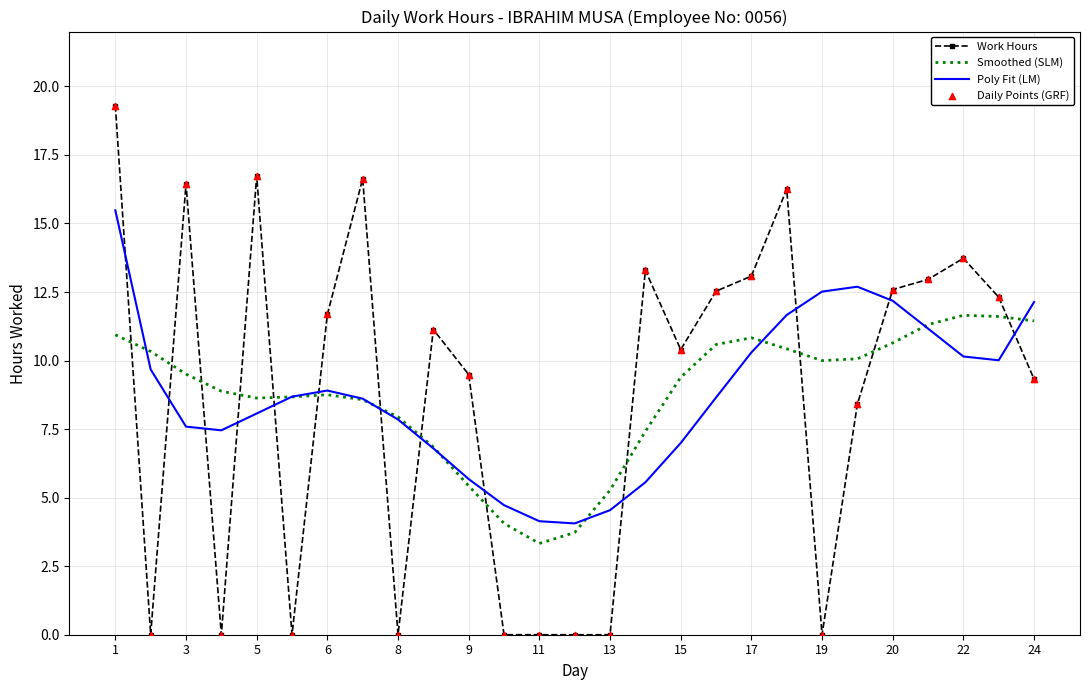

Rank the series by their maximum value, from highest to lowest.

Work Hours, Poly Fit (LM), Smoothed (SLM)